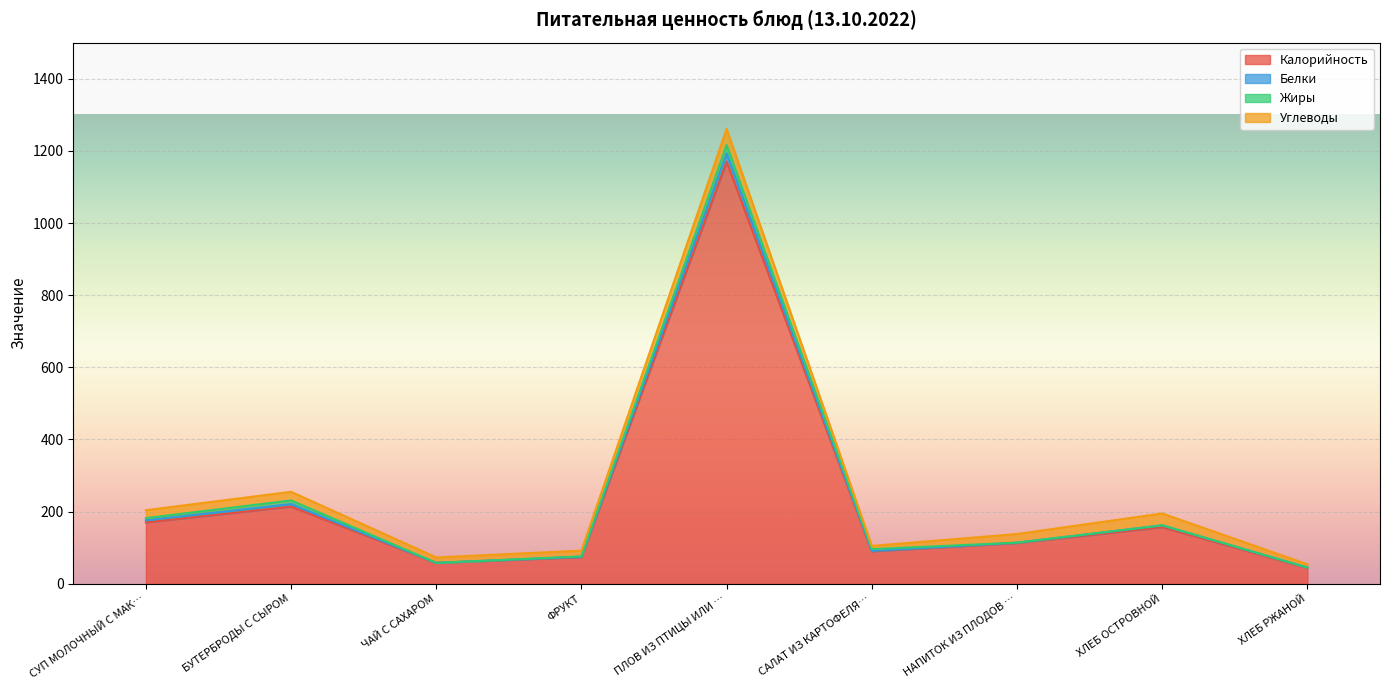

In Углеводы, how many points are lower than both neighbors (excluding endpoints)?

2